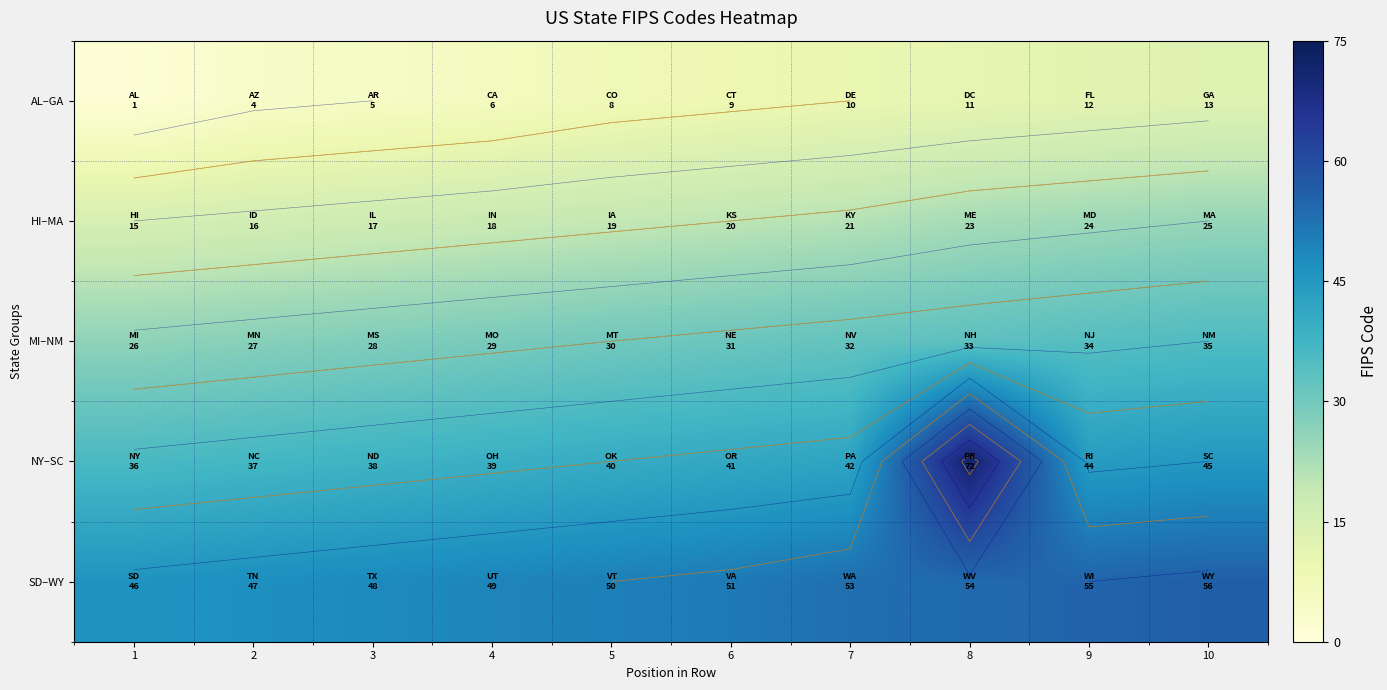

What is the difference between the maximum and minimum values in the NY–SC series?

36